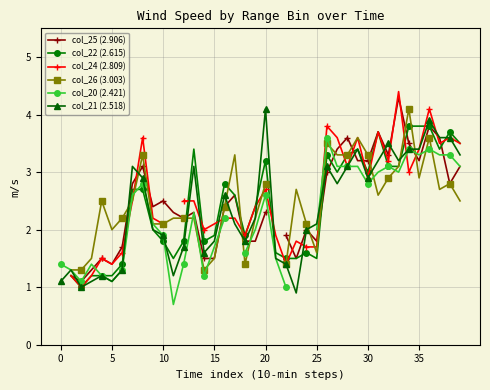

True or false: col_21 (2.518) has more than 1 interior local peaks.

True